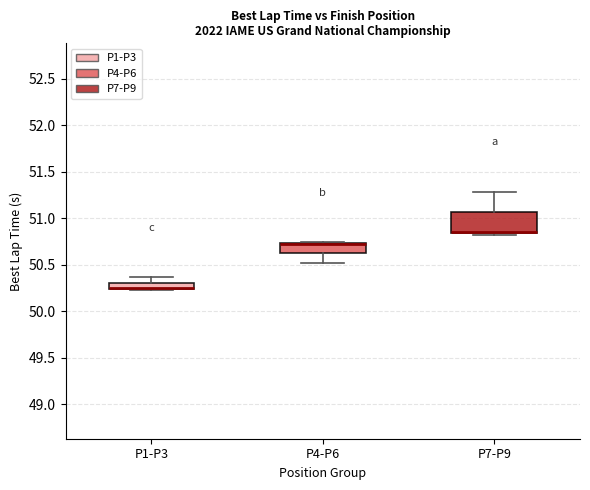

Where does the upper whisker of the box for P1-P3 end on the y-axis? The values are not printed on the chart, so give them approximately, as read against the axis.

50.35